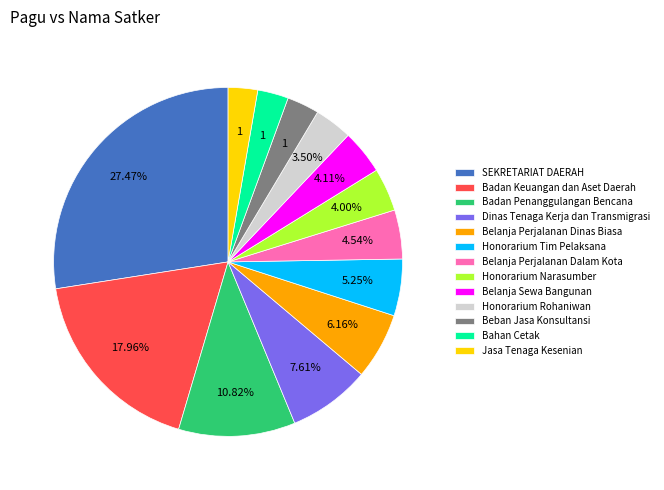

How many slices are in this pie chart?

13